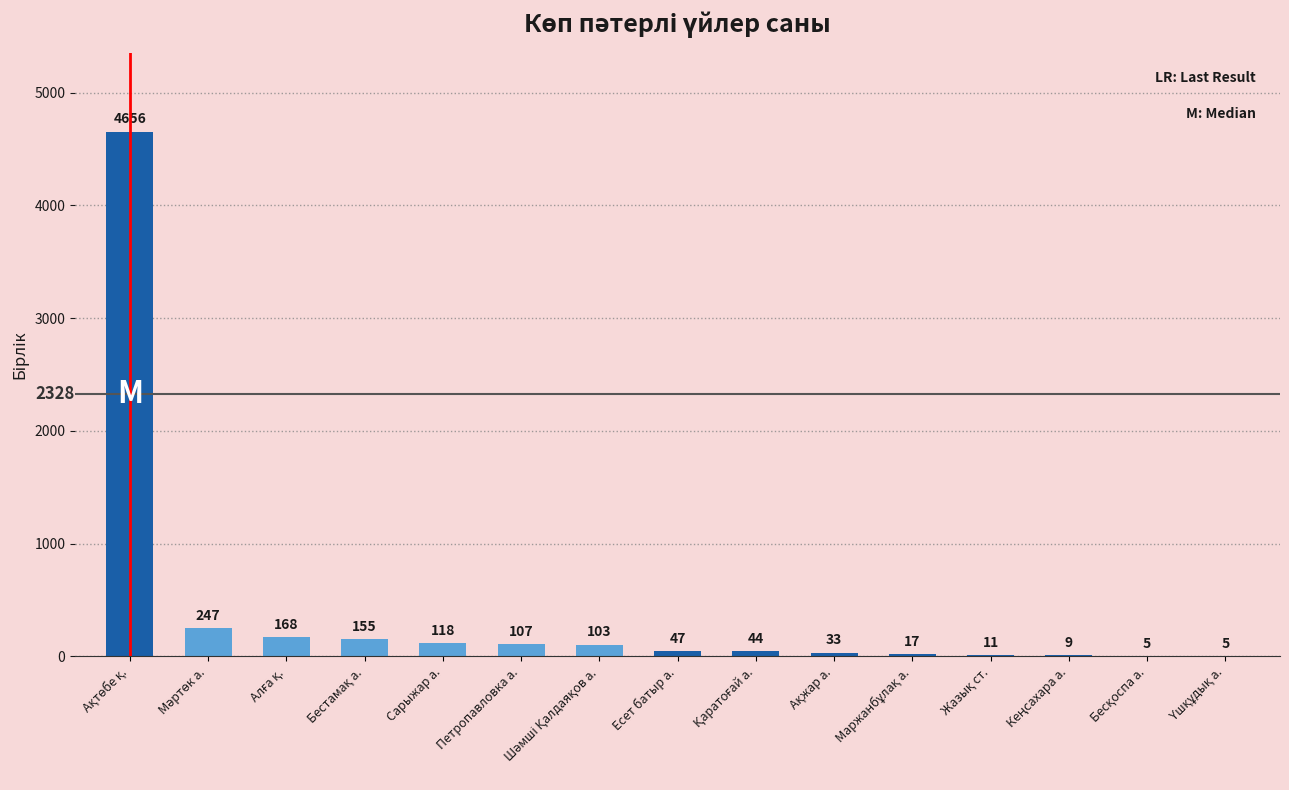

What is the sum of all values?

5725